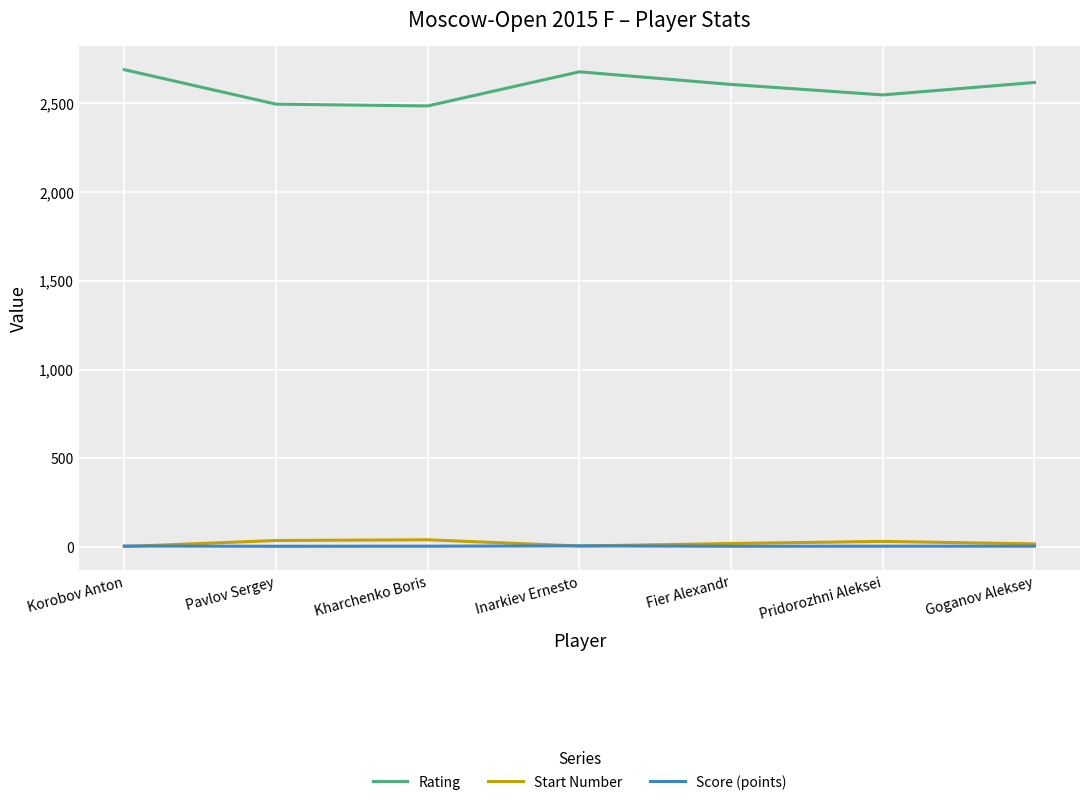

Which series has the largest total across all categories?

Rating